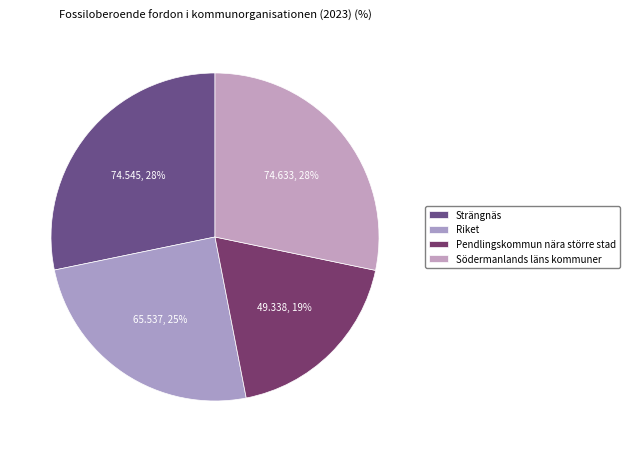

To the nearest percent, what percentage of the pie is Strängnäs?

28%